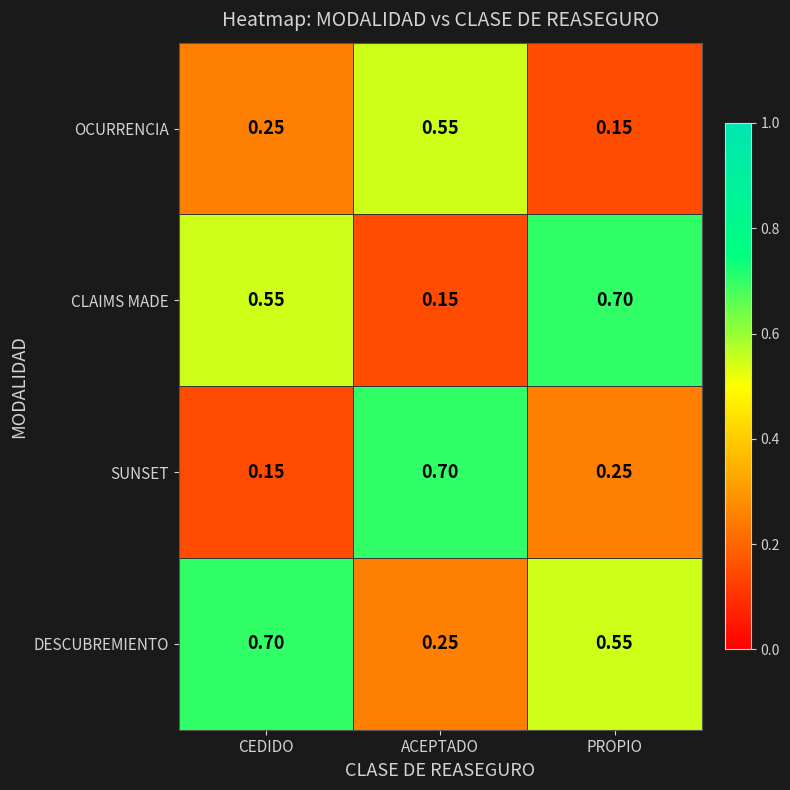

Is the value of CLAIMS MADE at ACEPTADO greater than the value of DESCUBREMIENTO at PROPIO?

No